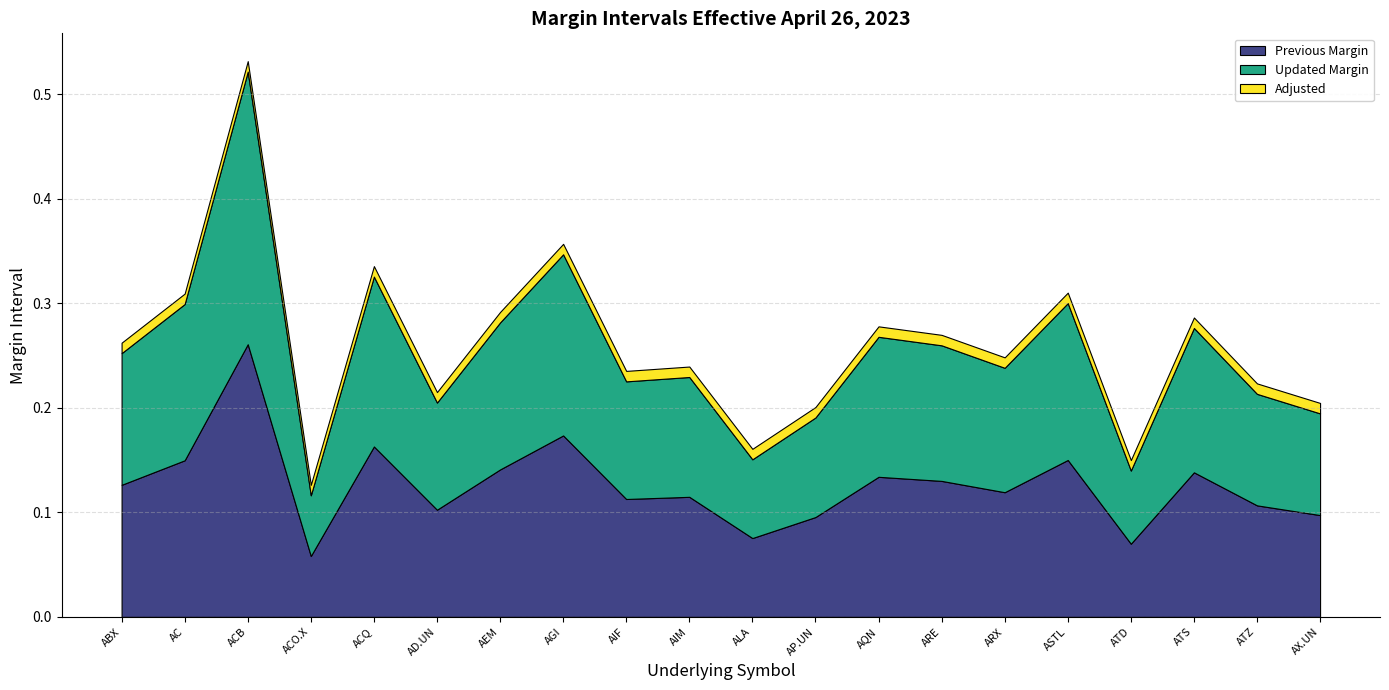

Where is Previous Margin nearest to the value 0?

ACO.X